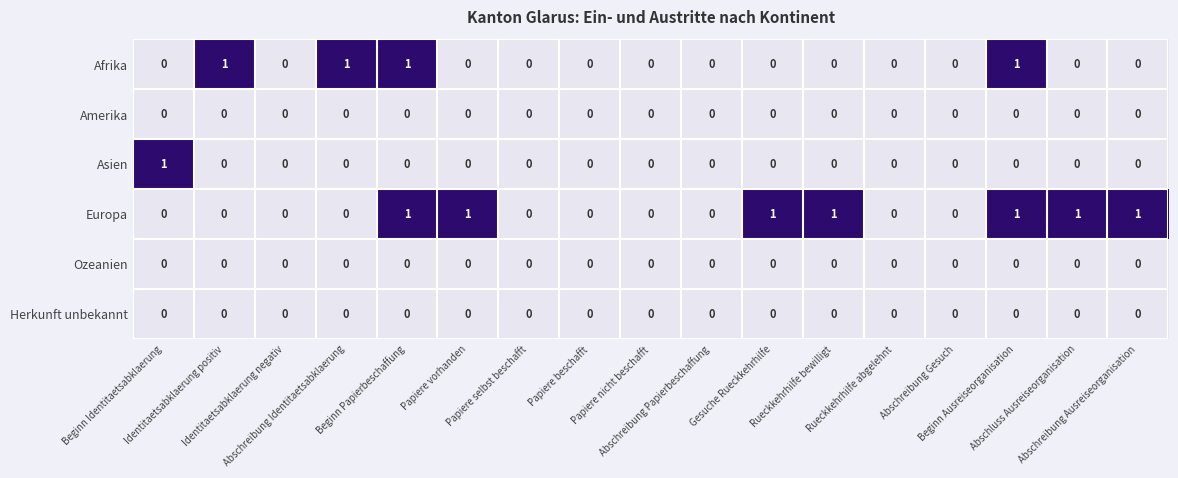

How many Europa values are between 0 and 1?

17